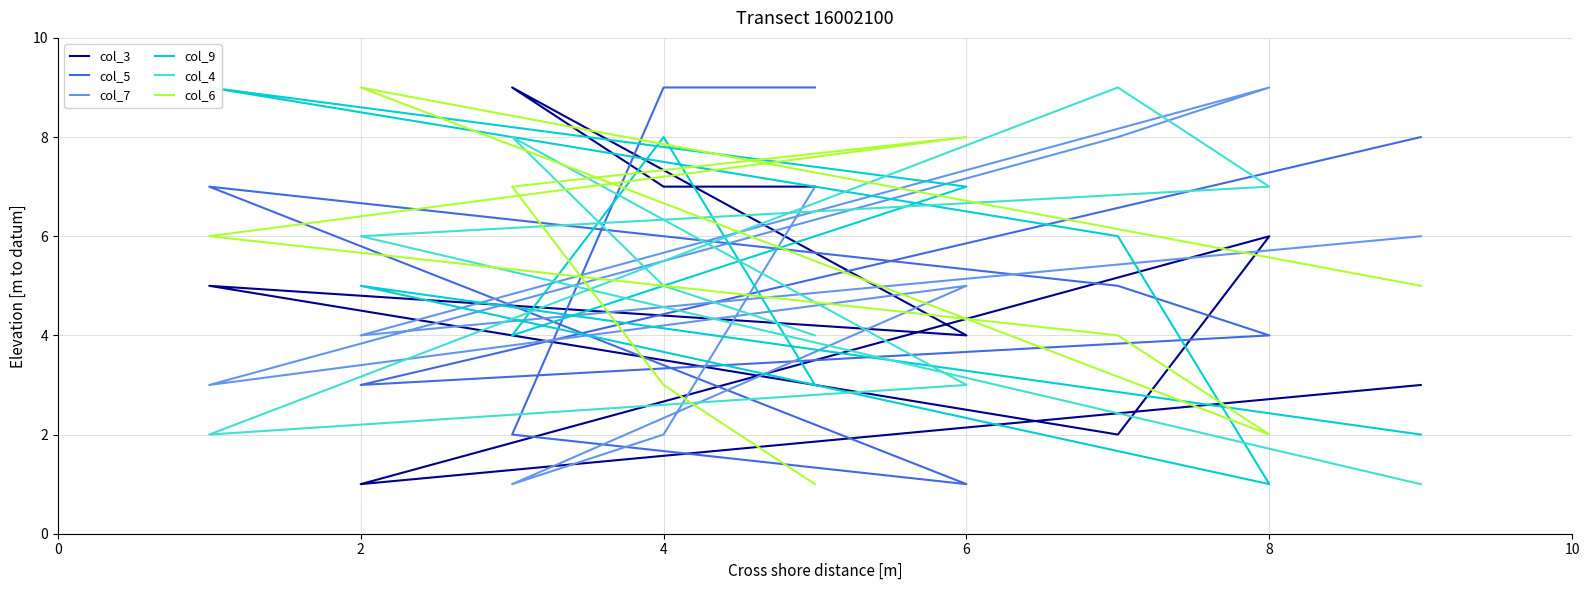

Reading left to right, list all the values displayed in this chart.

col_3: 7	7	9	4	5	2	6	1	3
col_5: 9	9	2	1	7	5	4	3	8
col_7: 7	2	1	5	3	8	9	4	6
col_9: 3	8	4	7	9	6	1	5	2
col_4: 4	5	8	3	2	9	7	6	1
col_6: 1	3	7	8	6	4	2	9	5